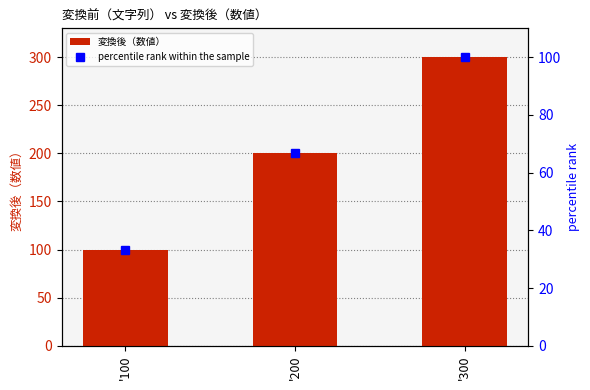

At which label is 変換後（数値） closest to 200?

'200